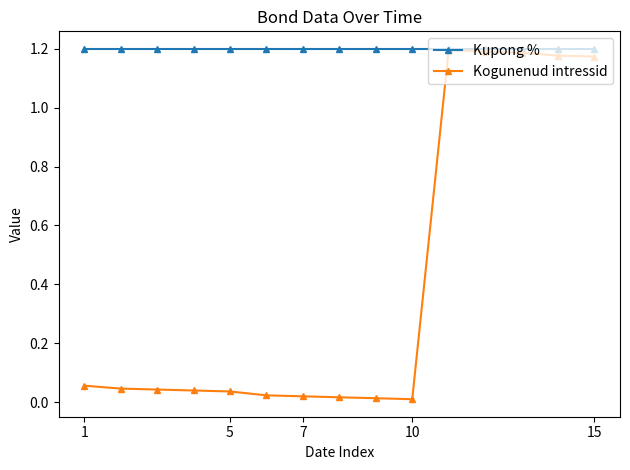

Which series has the largest total across all categories?

Kupong %